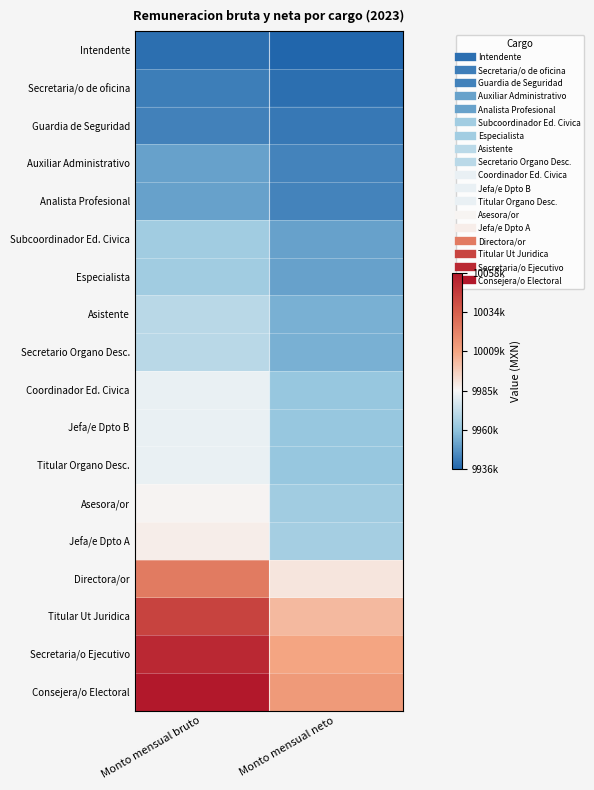

Between Monto mensual neto and Monto mensual bruto, which is larger?

Monto mensual bruto